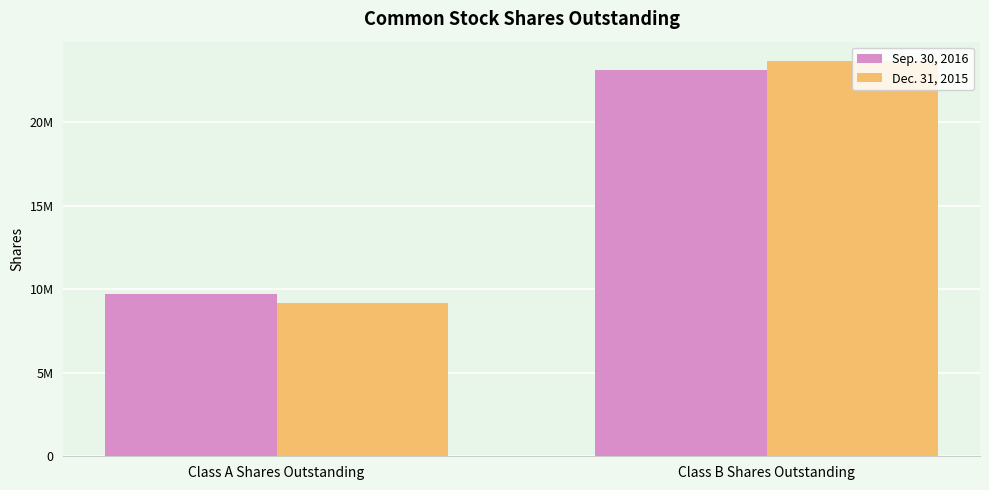

What is the label of the 2nd bar from the right?

Class A Shares Outstanding